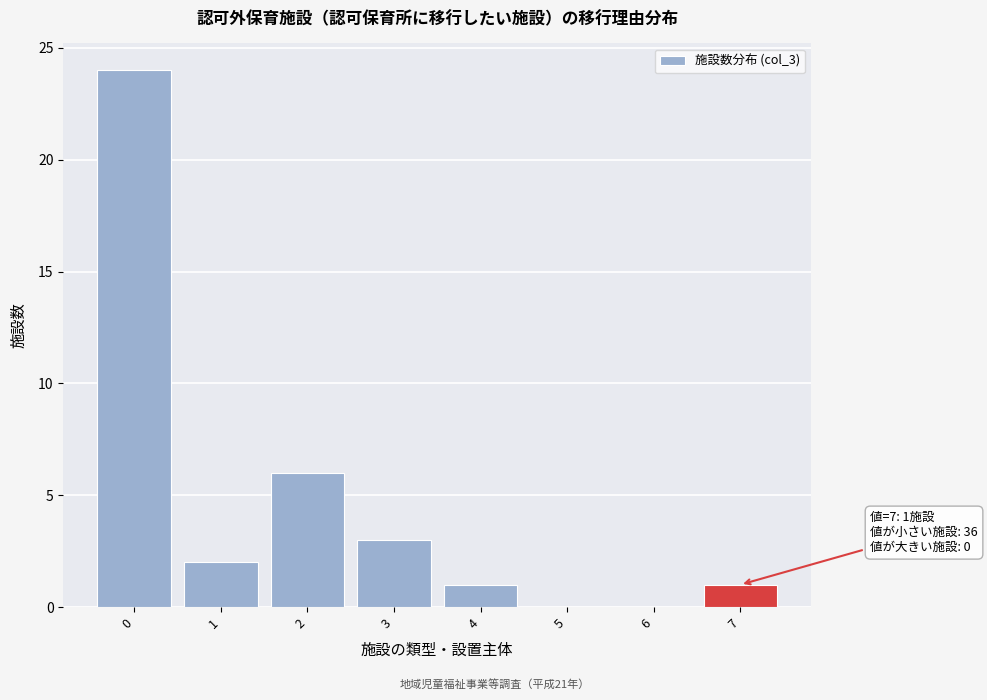

Reading right to left, transcribe all the data shown in this chart.

7=1	6=0	5=0	4=1	3=3	2=6	1=2	0=24